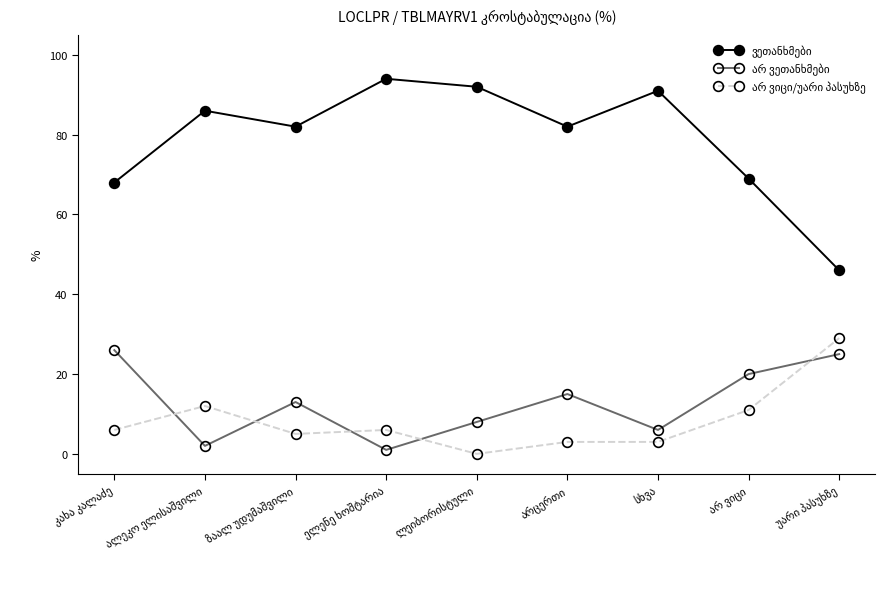

Count the number of categories in the chart.

9